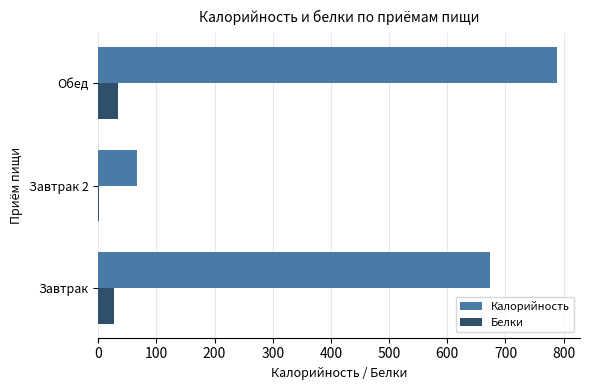

What is the sum of all Белки values?

62.4